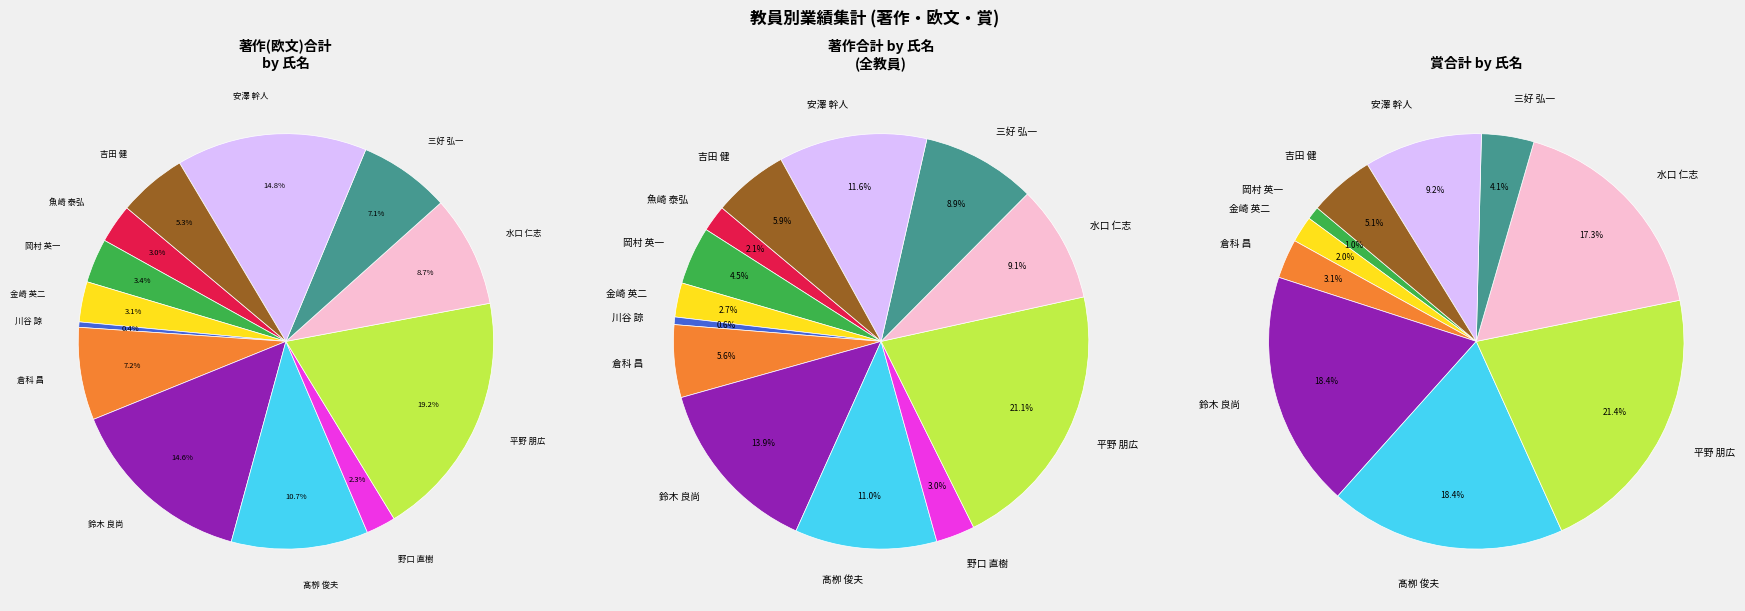

What is the change in value from 川谷 諒 to 安澤 幹人?

+297